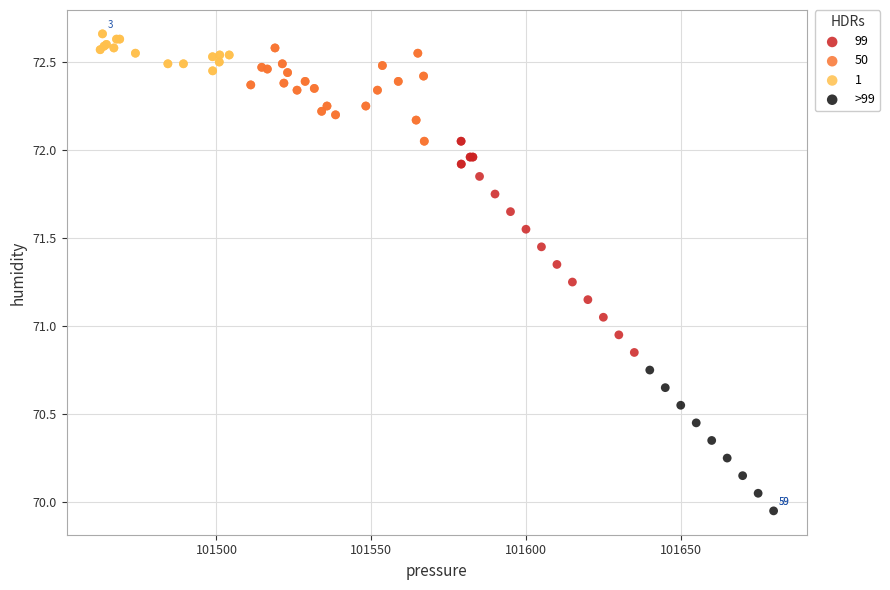

Which series reaches the minimum Y coordinate?

>99